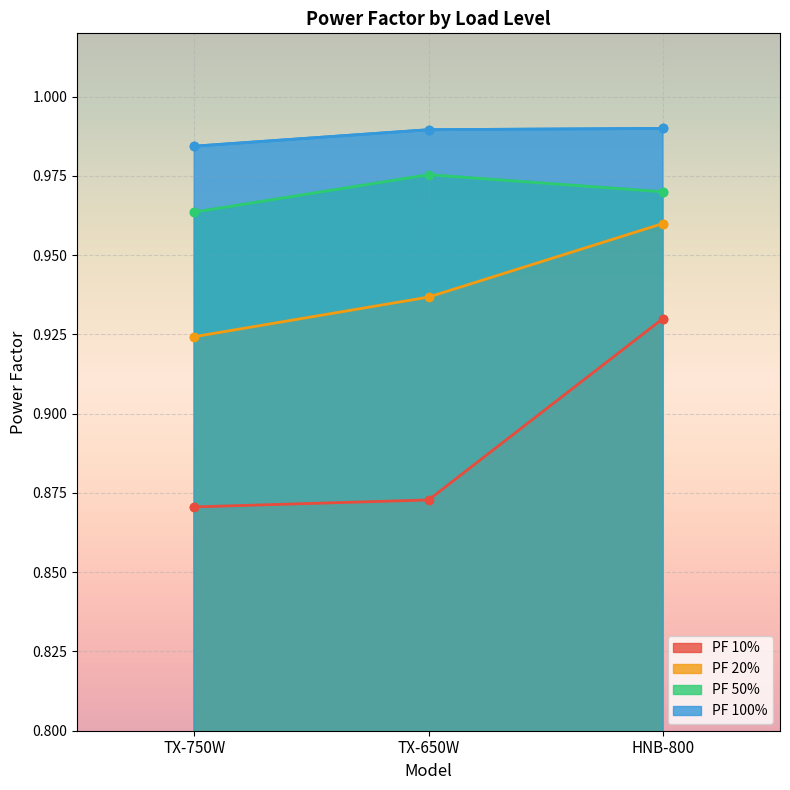

Count the PF 20% values in the range 0 to 1.

3